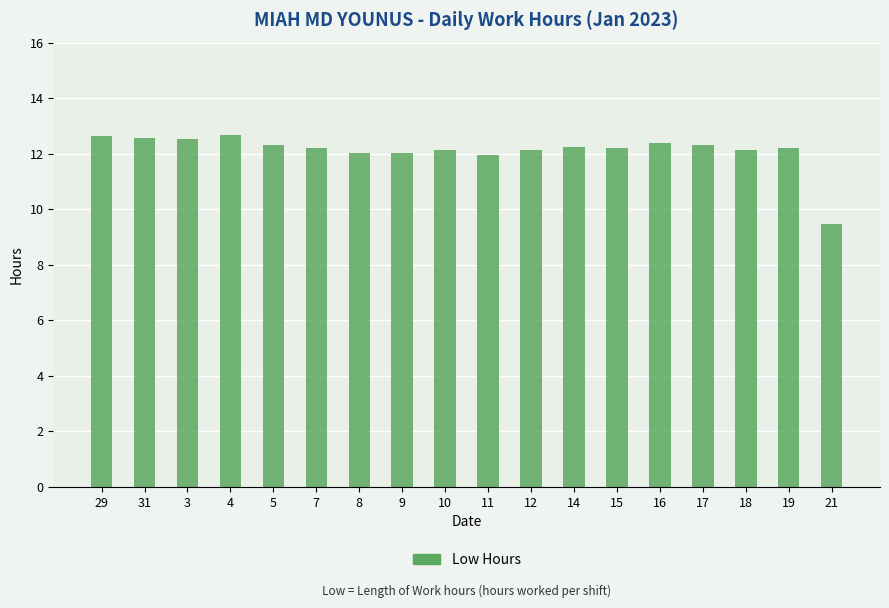

At which label does the data first exceed 12?

29